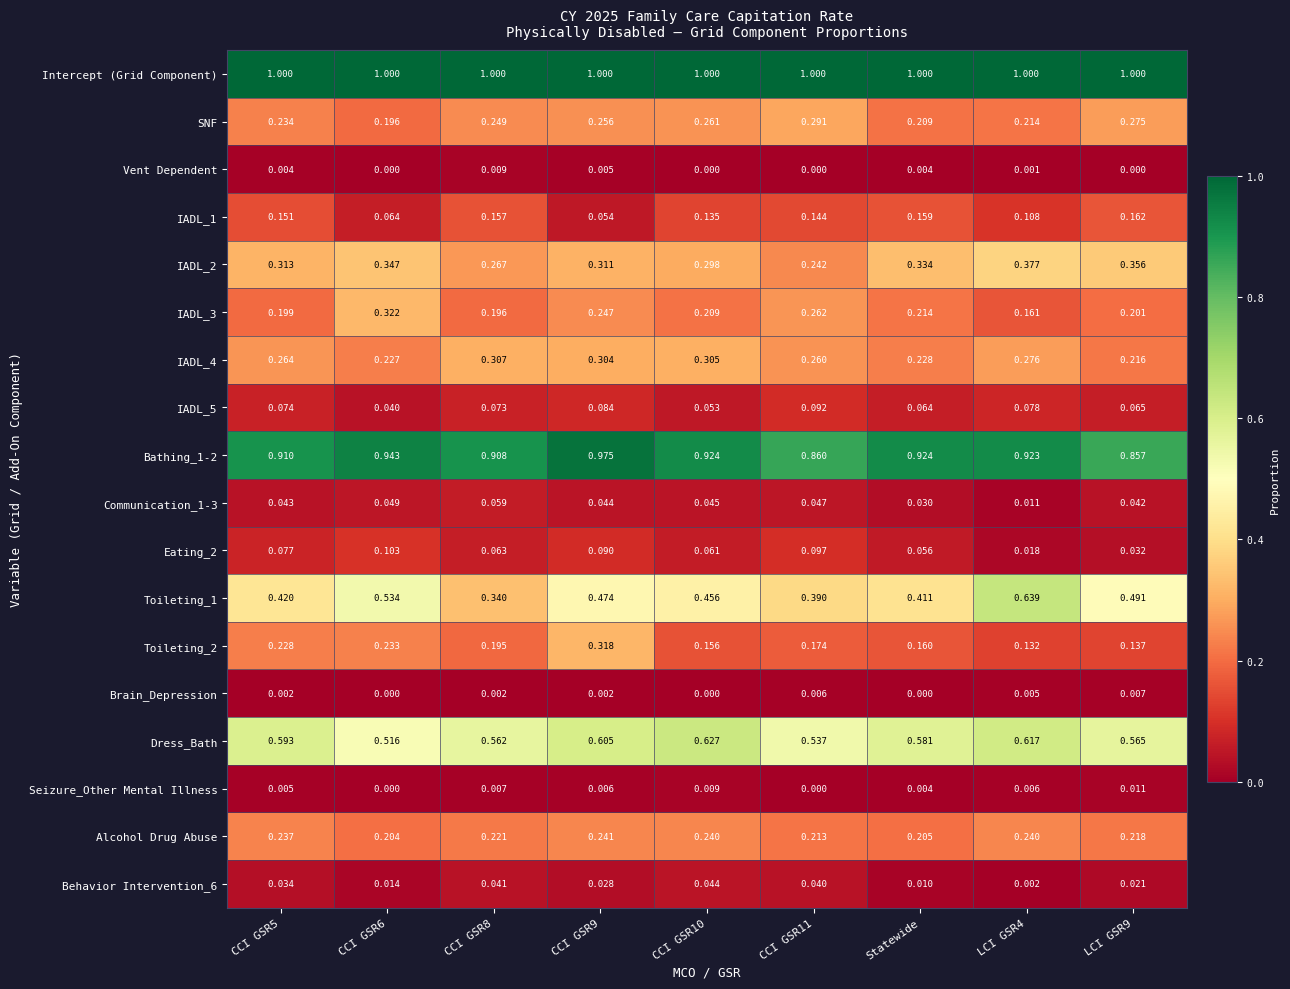

Which has a higher value, CCI GSR6 or LCI GSR4?

CCI GSR6